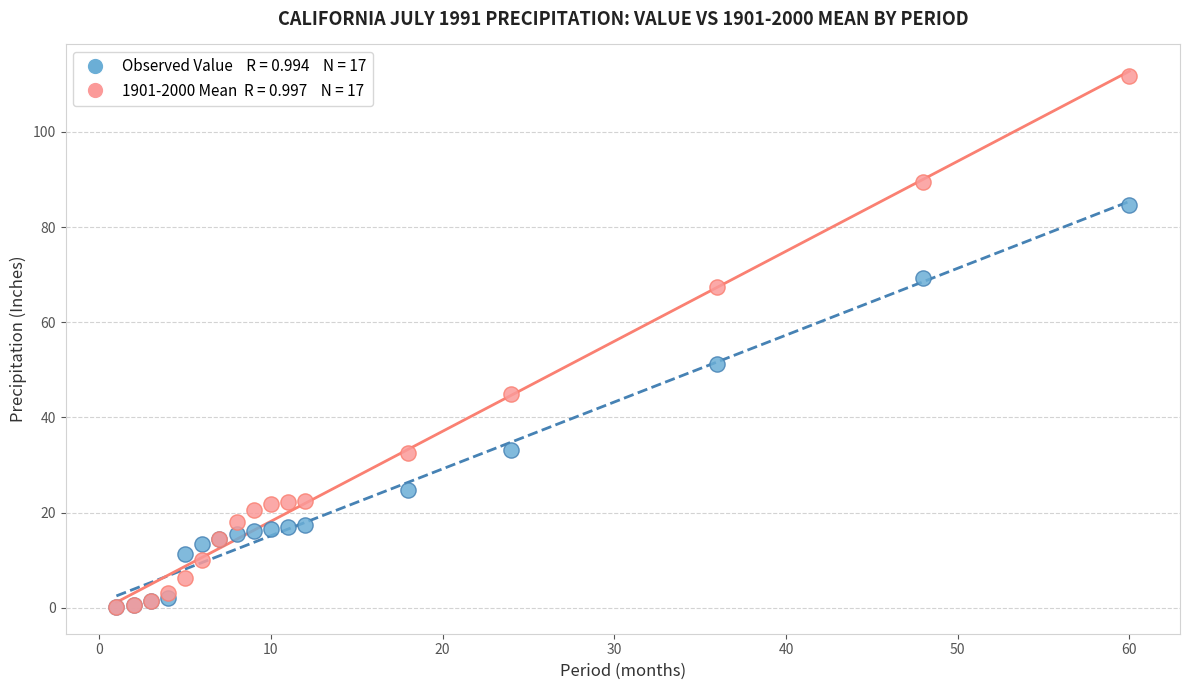

Across all series, what Y value is closest to 55?

51.3